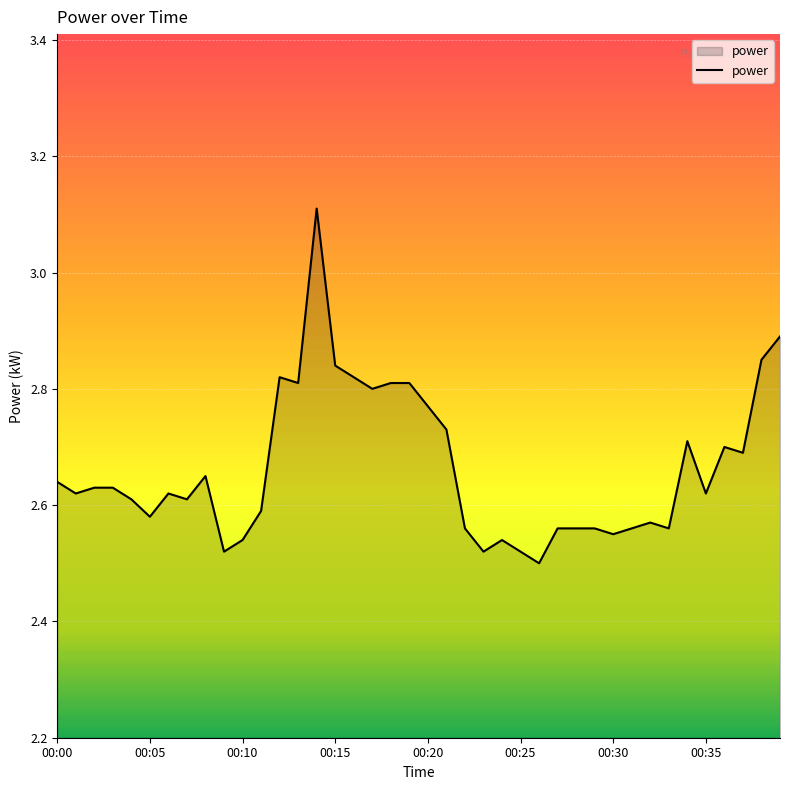

What is the maximum value shown in the chart?

3.1